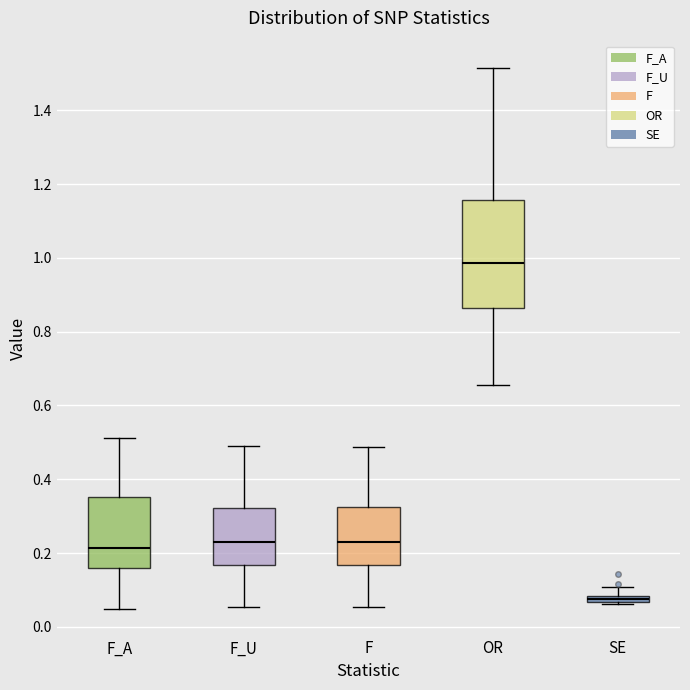

Comparing the boxes themselves (not the whiskers), which one is the tallest?

OR